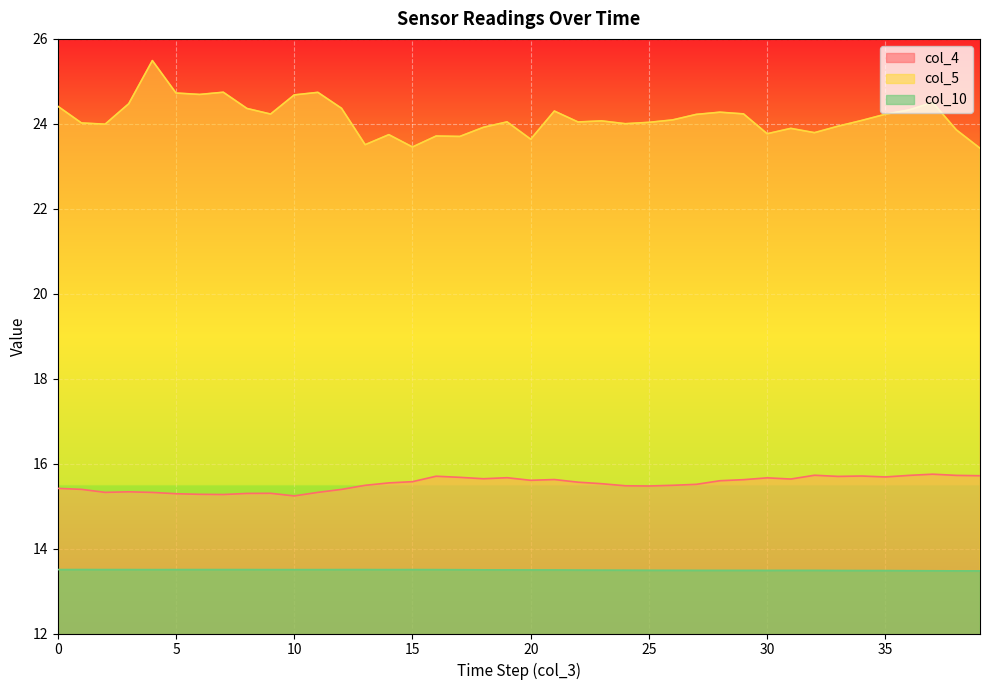

What are all the series names shown in the legend?

col_4, col_5, col_10